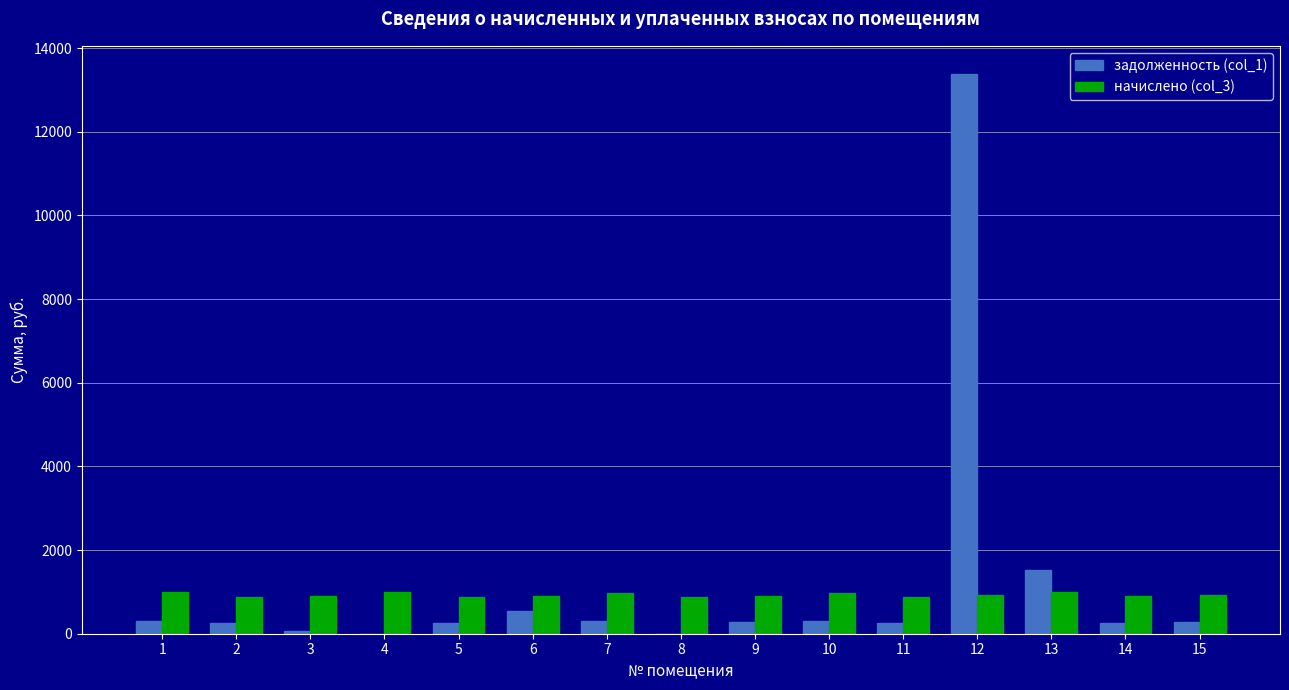

Is the value of начислено (col_3) at 1 greater than the value of задолженность (col_1) at 6?

Yes